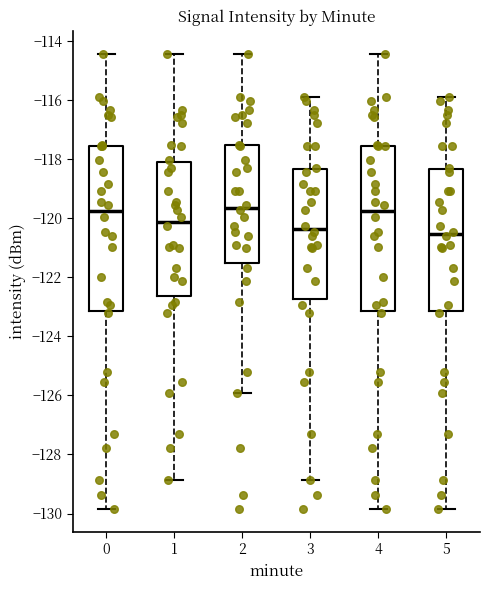

Where is the lower edge of the box at x = 1 on the y-axis? The values are not printed on the chart, so give them approximately, as read against the axis.

-122.6